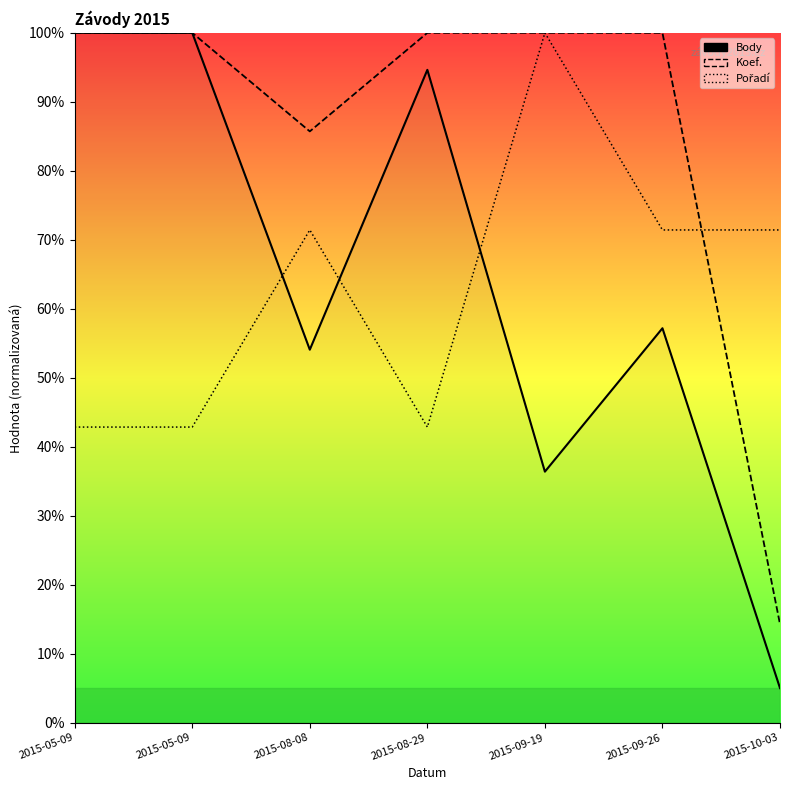

Which series ends up on top after the final intersection of Pořadí and Koef.?

Pořadí